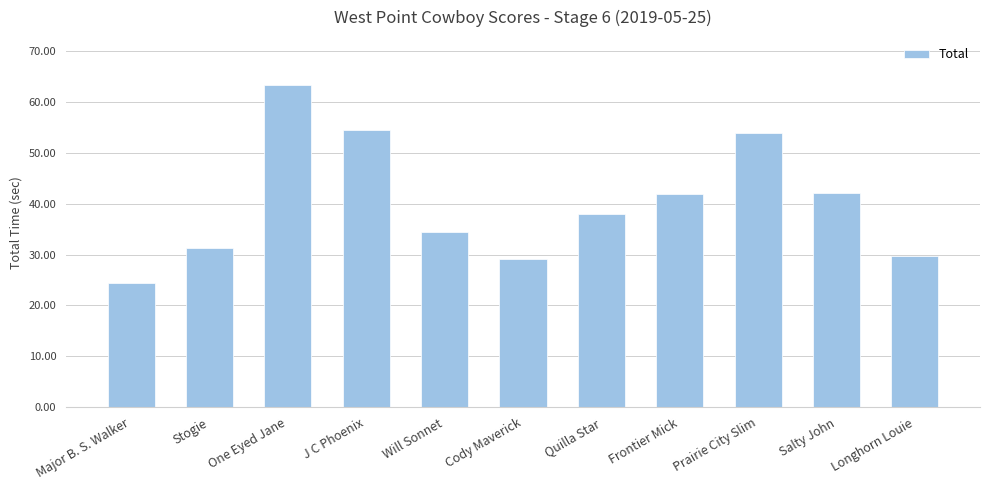

Read the value at Prairie City Slim.

54.0